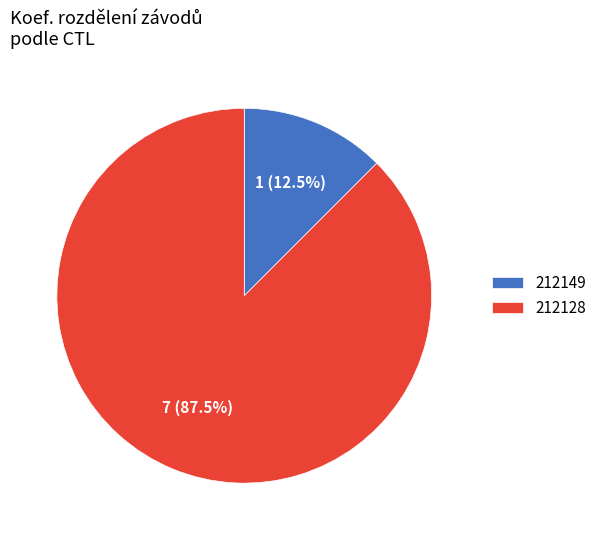

To the nearest percent, what is the average slice percentage?

50%